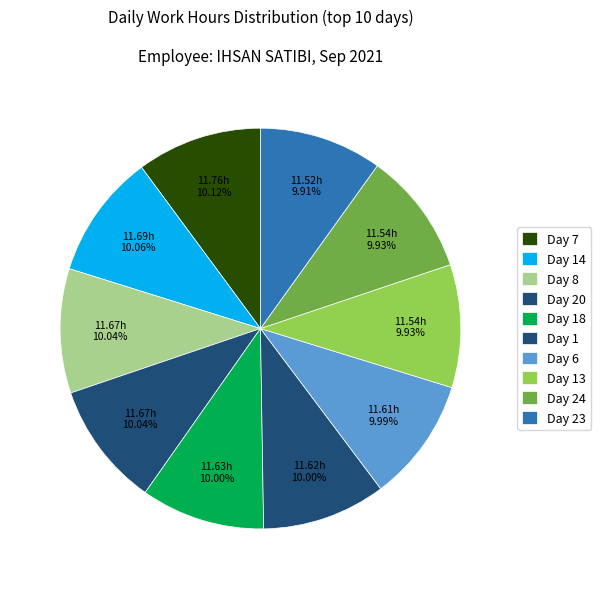

How many slices are in this pie chart?

10